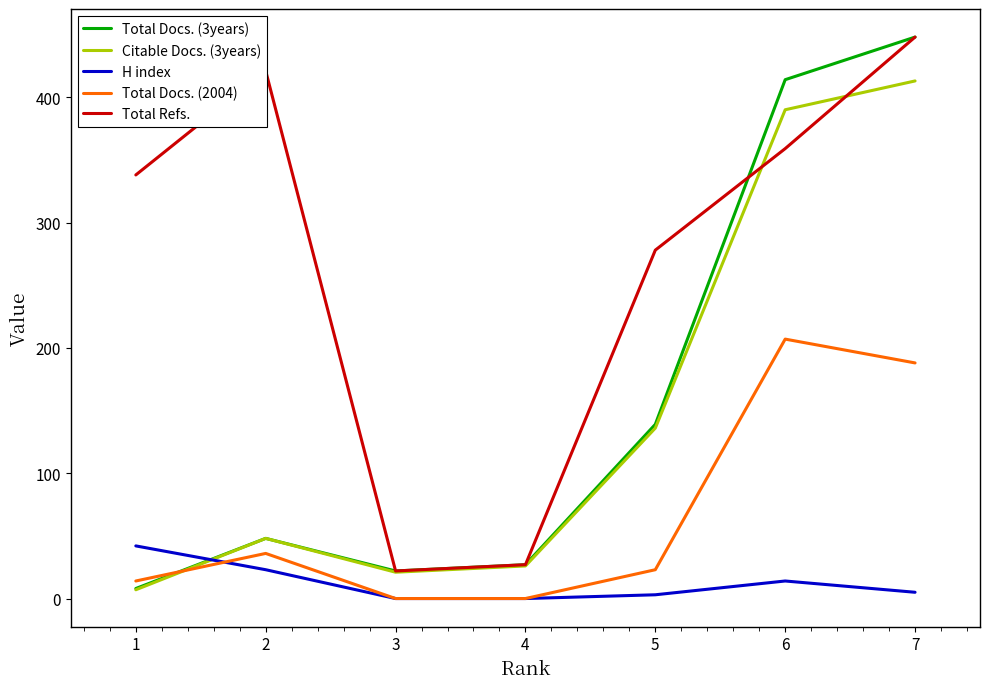

True or false: Total Refs. and Total Docs. (2004) intersect in this chart.

False